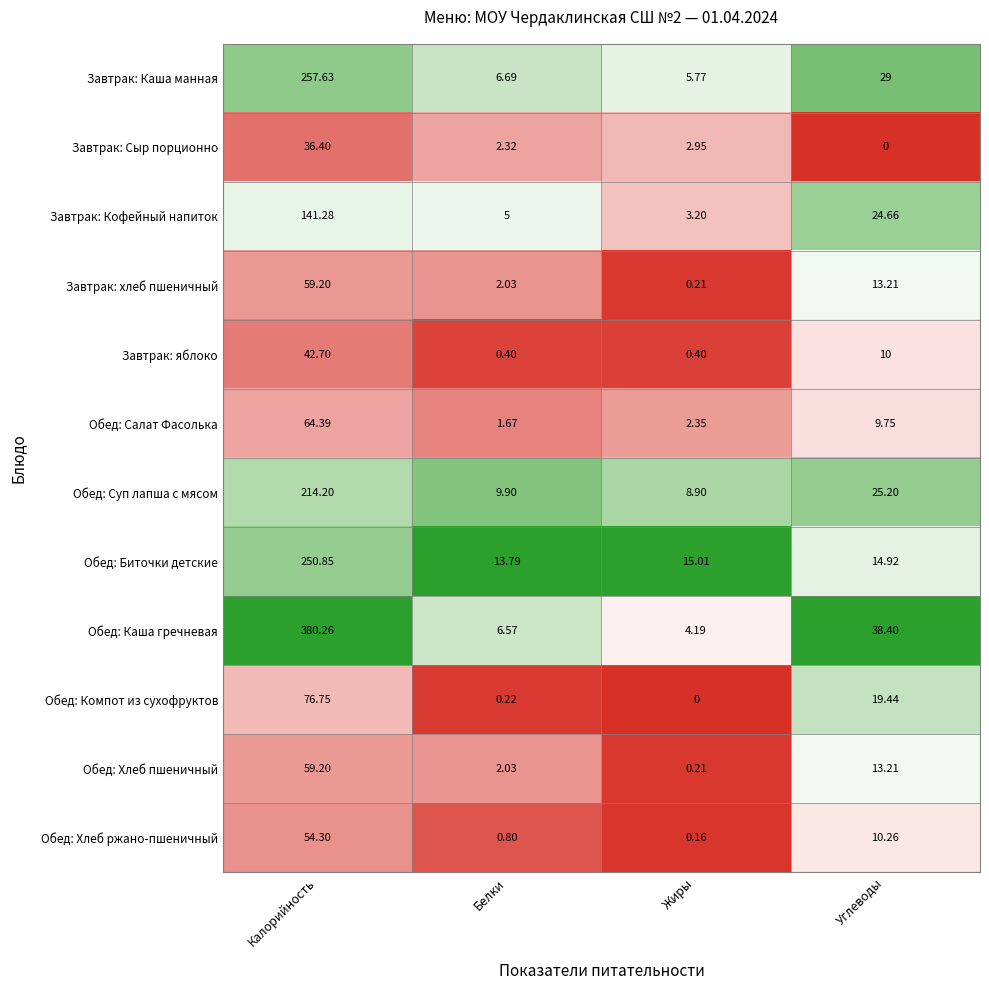

Where is Обед: Хлеб ржано-пшеничный nearest to the value 27?

Углеводы